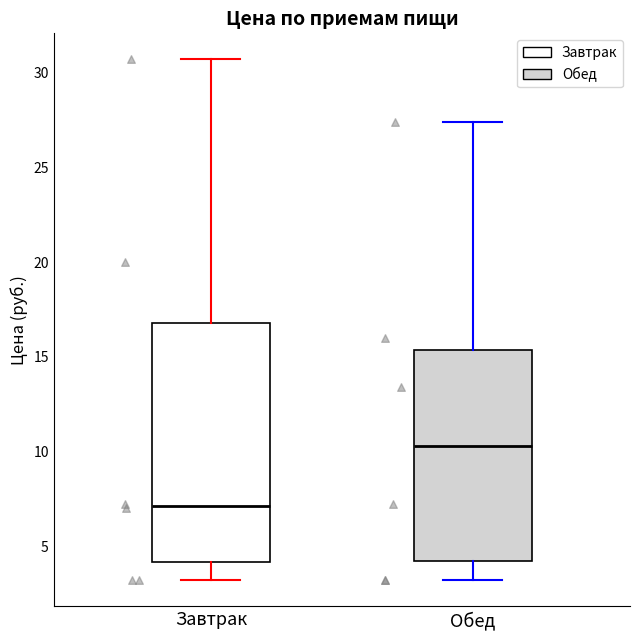

Which box has the lowest median line?

Завтрак